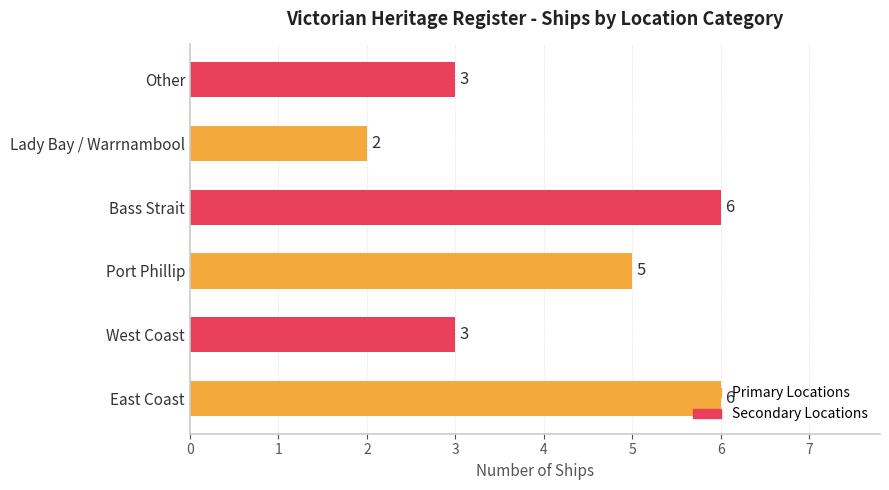

Which label corresponds to the smallest value in the chart?

Lady Bay / Warrnambool